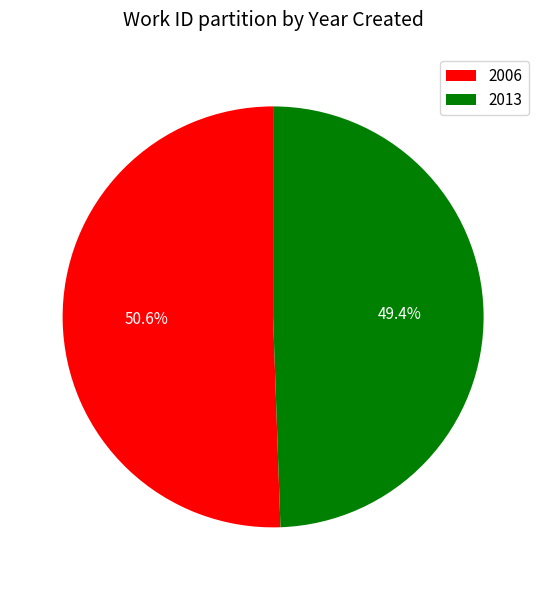

To the nearest percent, what is the difference between the 2013 and 2006 slice percentages?

1%